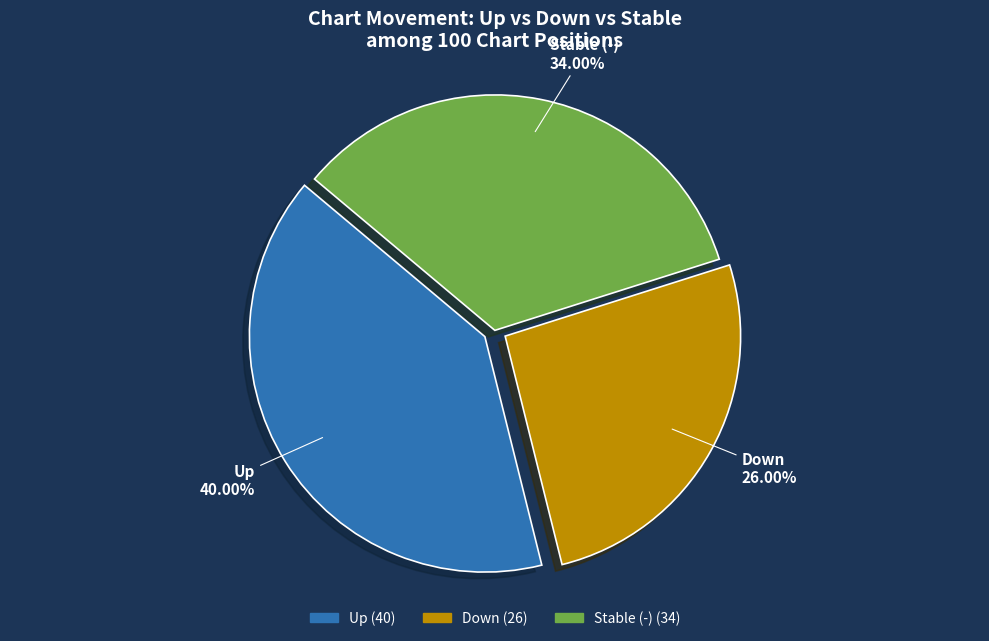

Is there any slice that represents more than half of the pie?

No